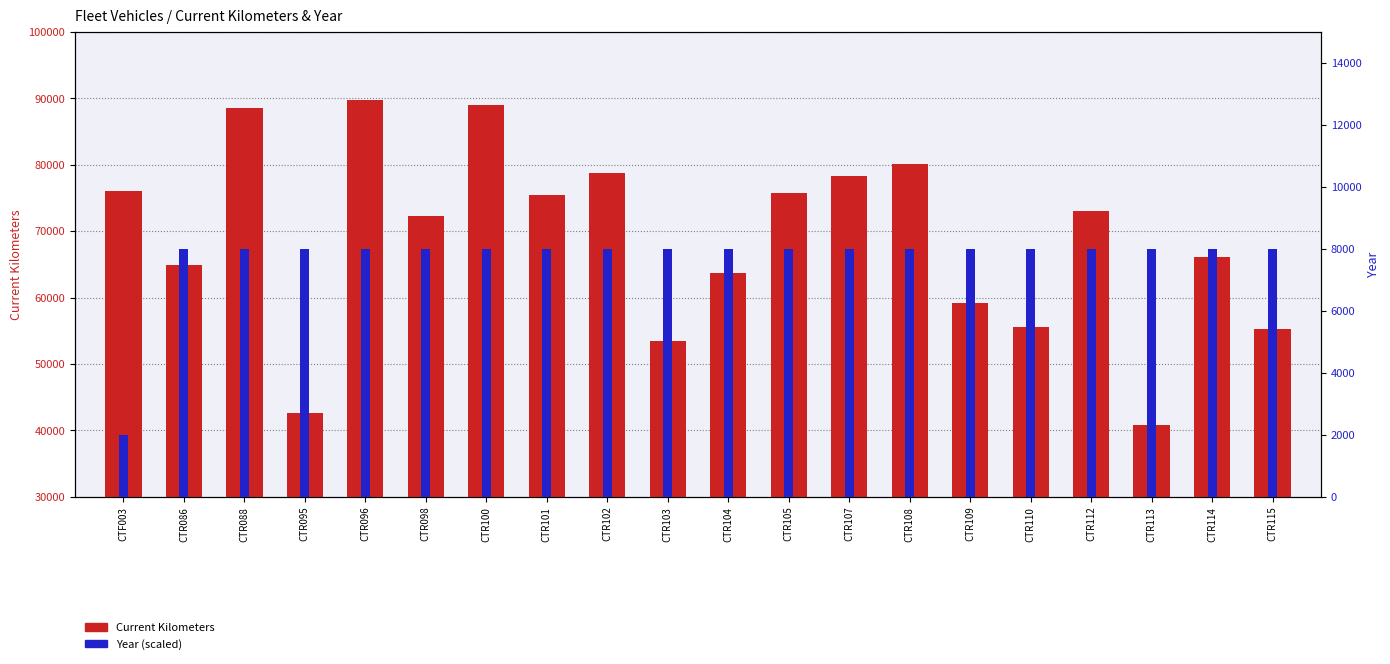

What is the difference between the Current Kilometers values at CTR088 and CTF003?

12503